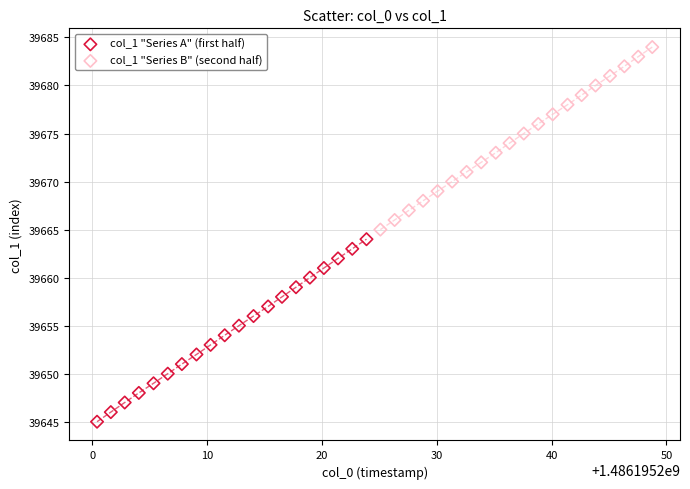

Which series contains the lowest Y value?

col_1 "Series A" (first half)